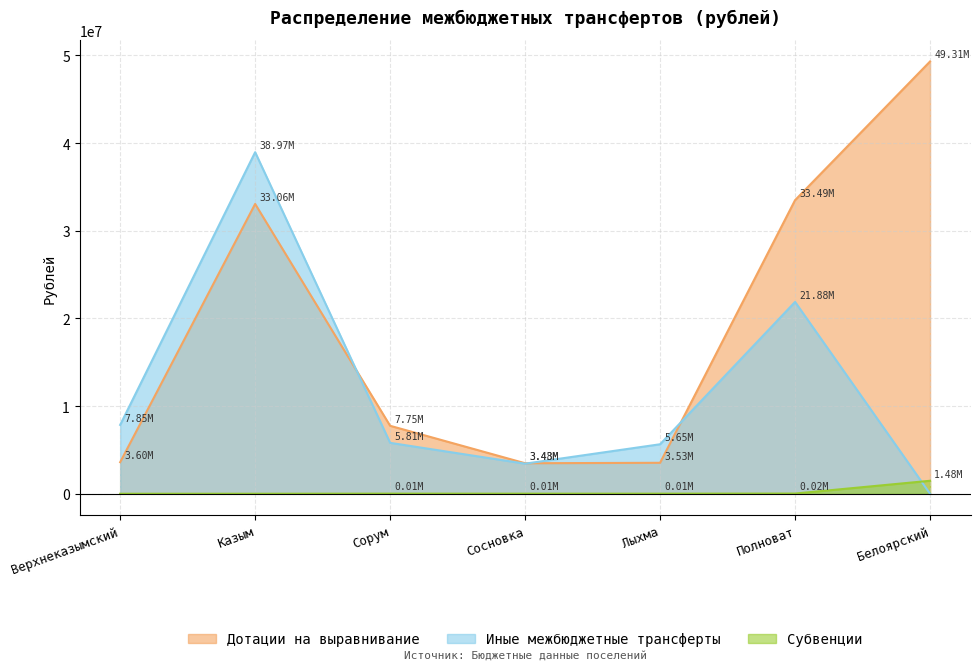

How many interior local peaks does the Субвенции series have?

1